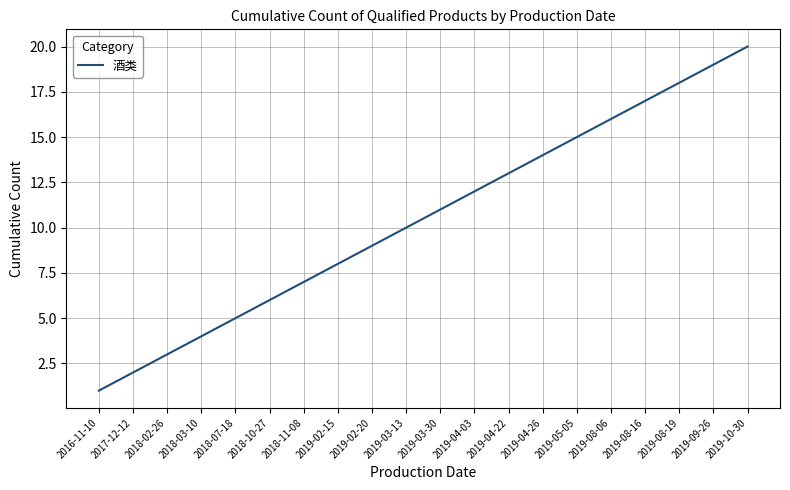

At which label is the value closest to 10?

2019-03-13